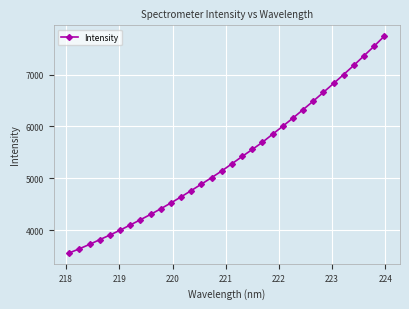

True or false: there are more than 2 points higher than both neighbors.

False